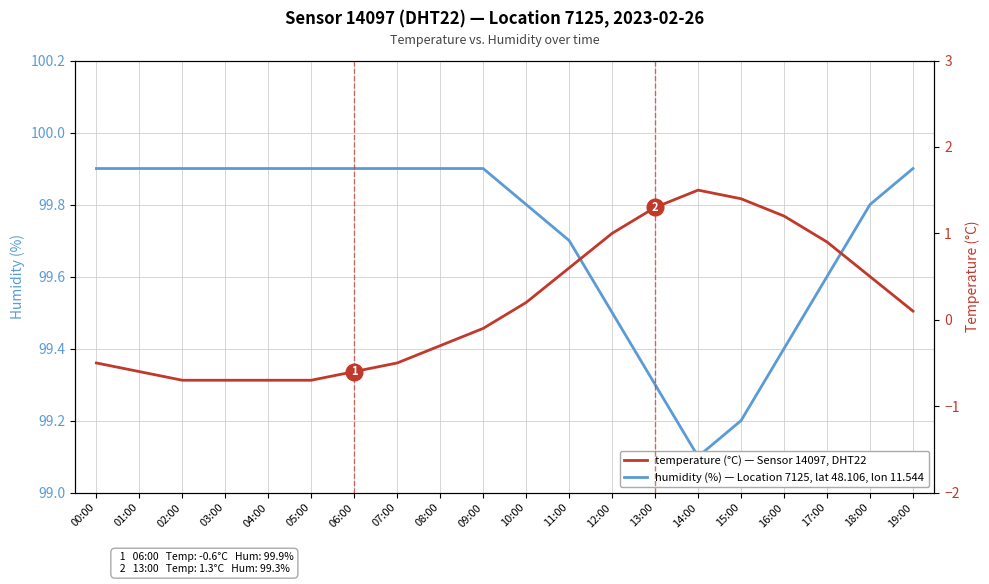

List the series in order of their peak value, lowest first.

temperature, humidity